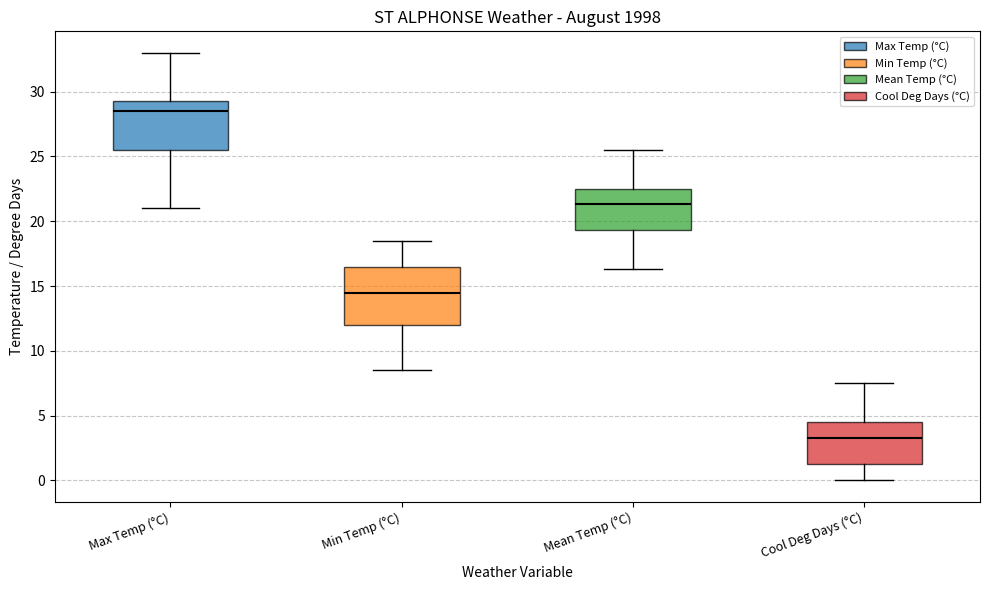

Which box has the lowest median line?

Cool Deg Days (°C)